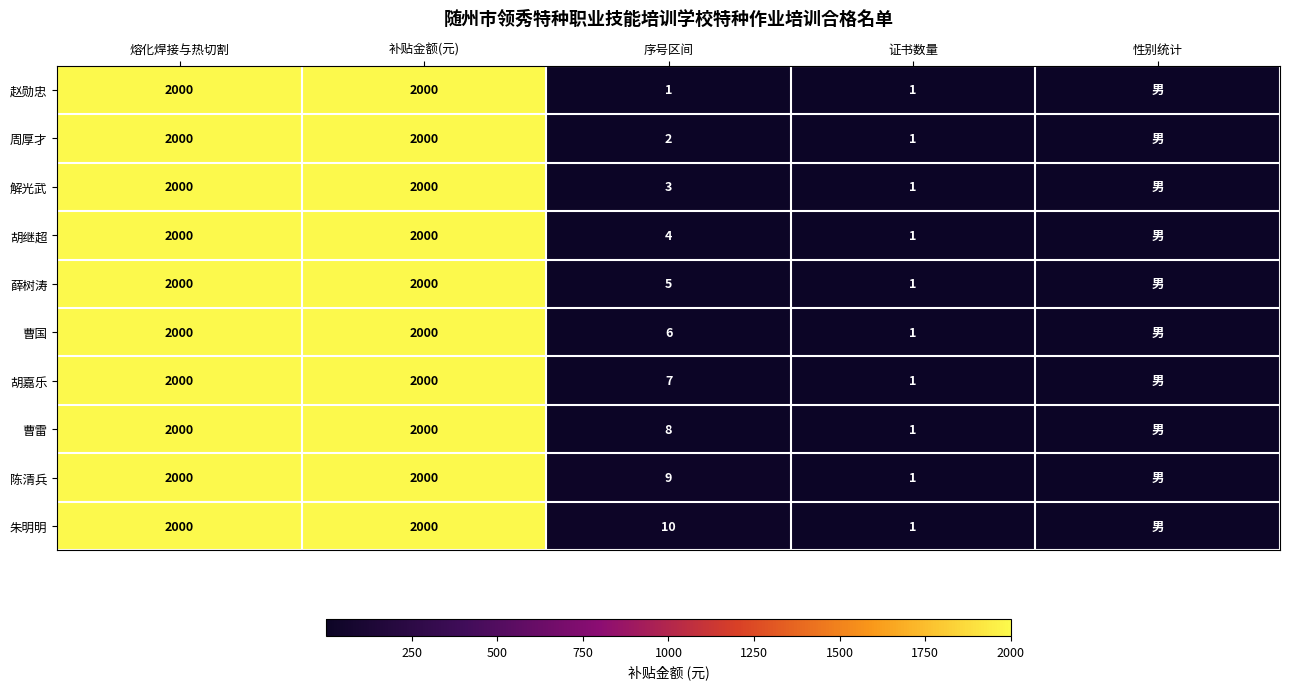

Between 序号区间 and 补贴金额(元), which is larger?

补贴金额(元)